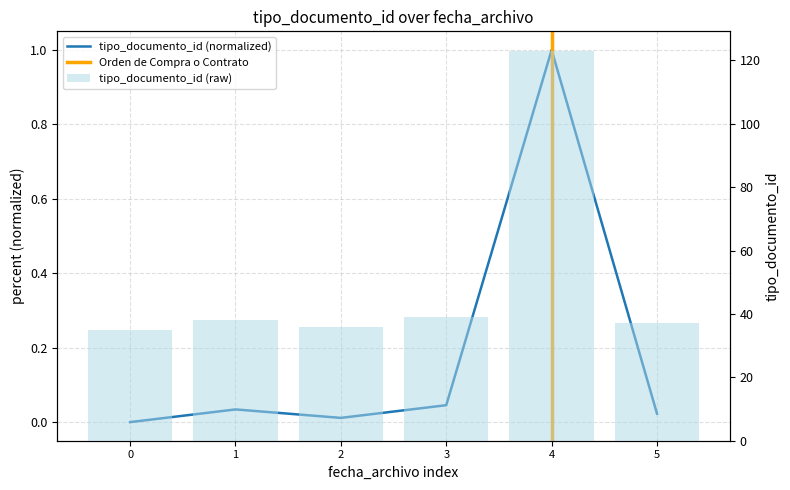

Which has a higher value, 0 or 5?

5